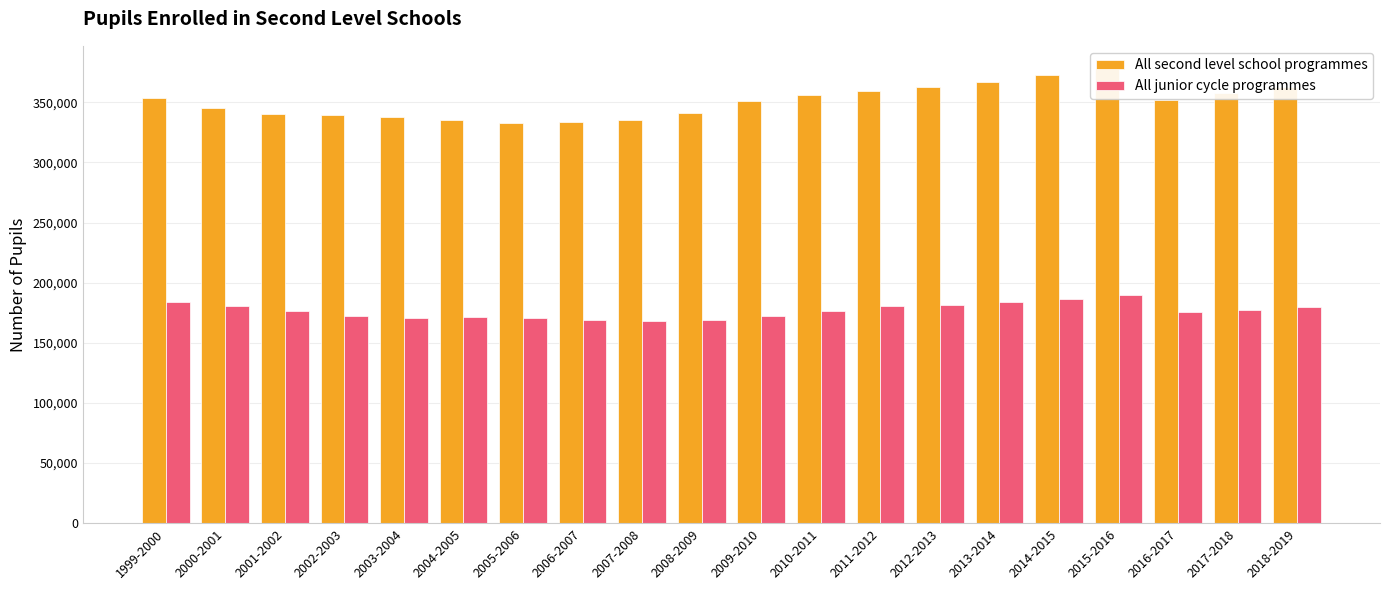

Which series has the largest total across all categories?

All second level school programmes